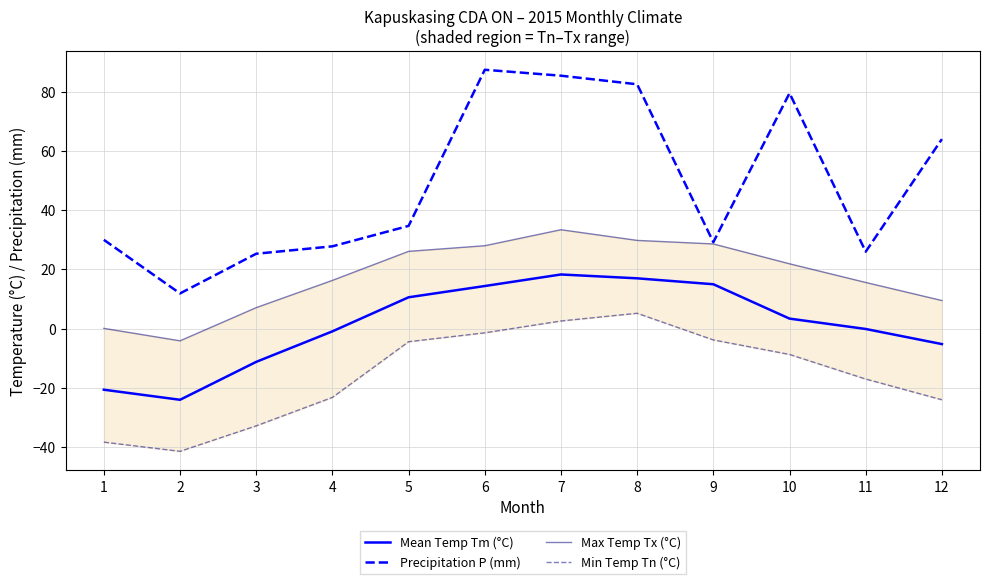

Which series has the largest range (max minus min)?

Precipitation P (mm)